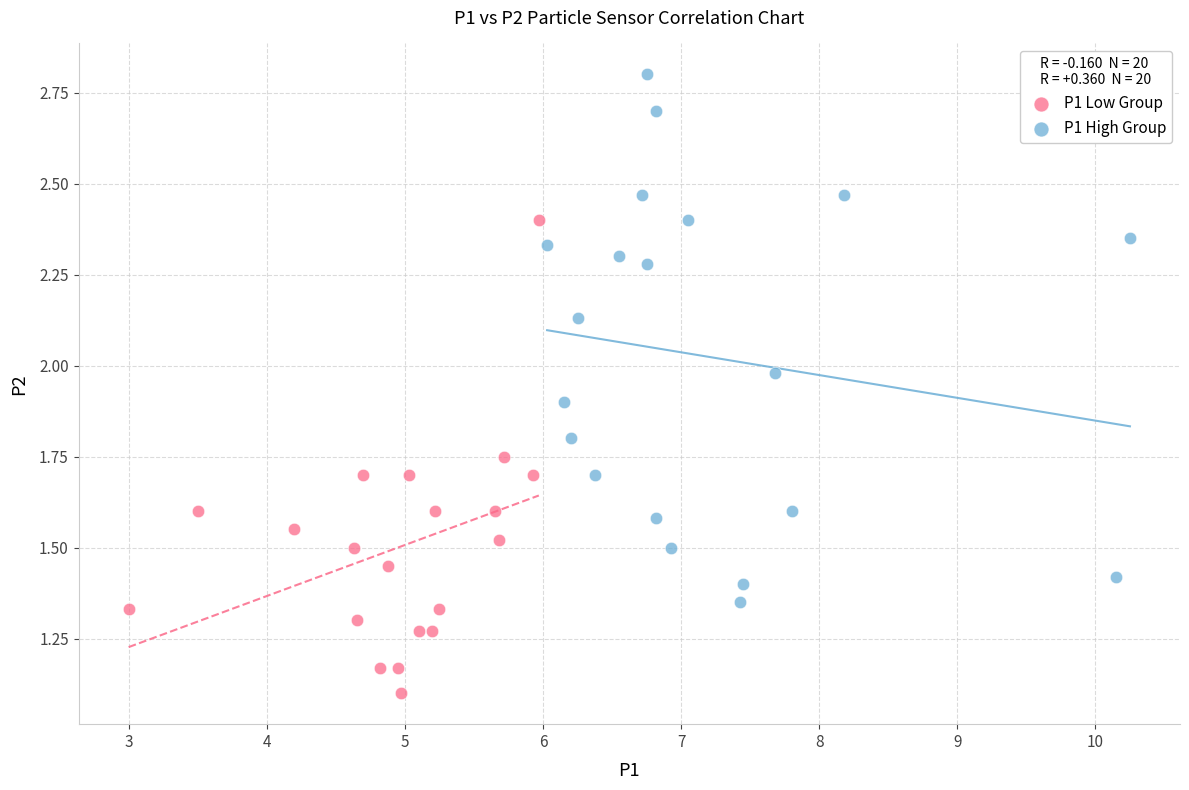

Which series has the largest Y range (max minus min)?

P1 High Group